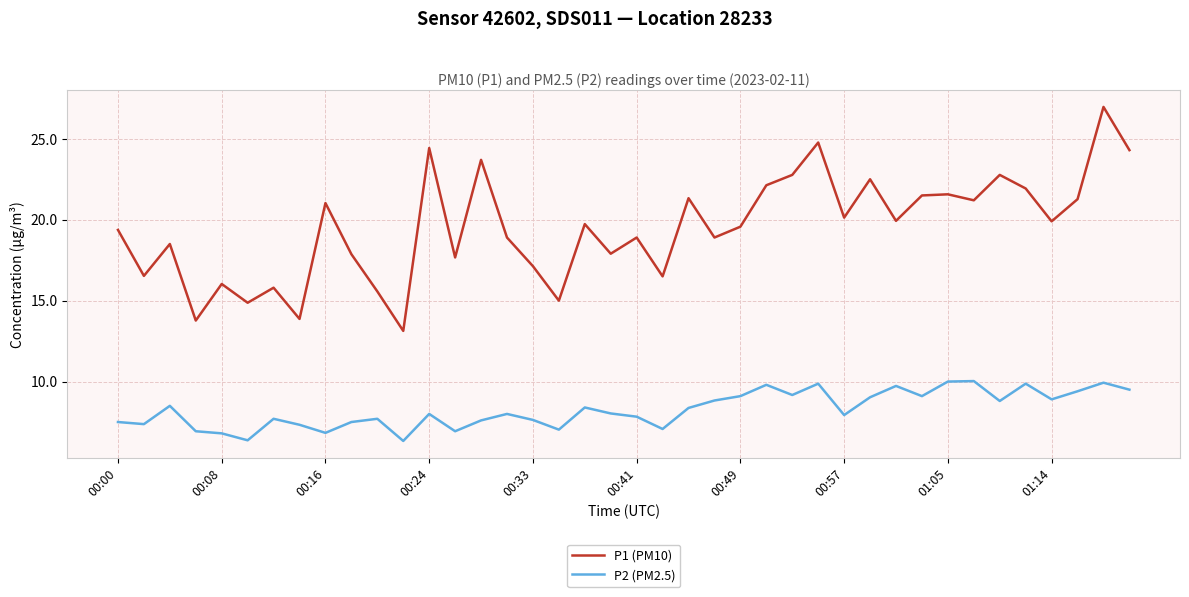

Rank the series by their maximum value, from lowest to highest.

P2 (PM2.5), P1 (PM10)